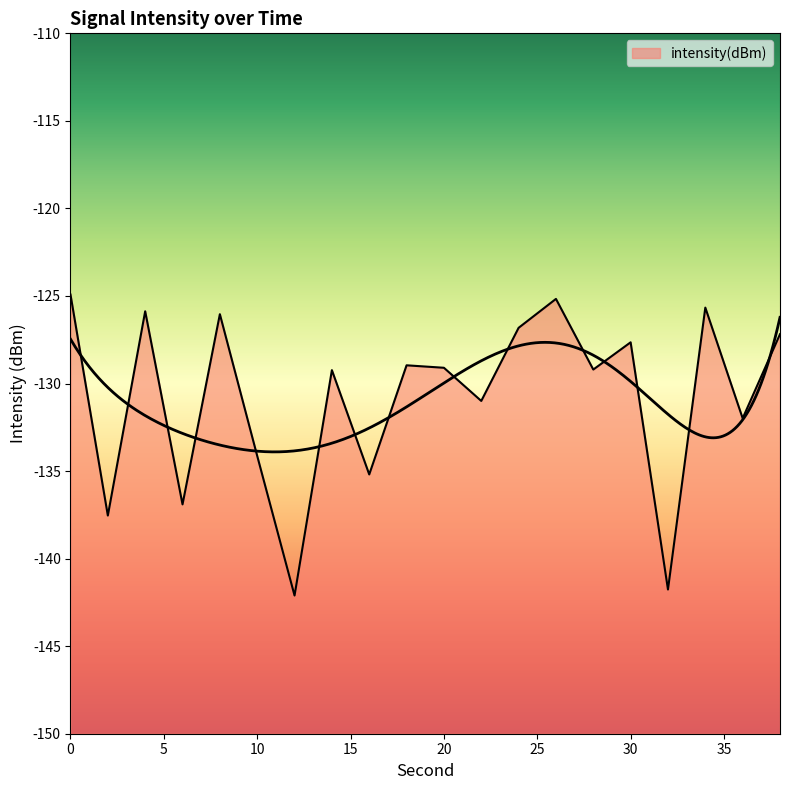

True or false: there are more than 0 points higher than both neighbors.

True